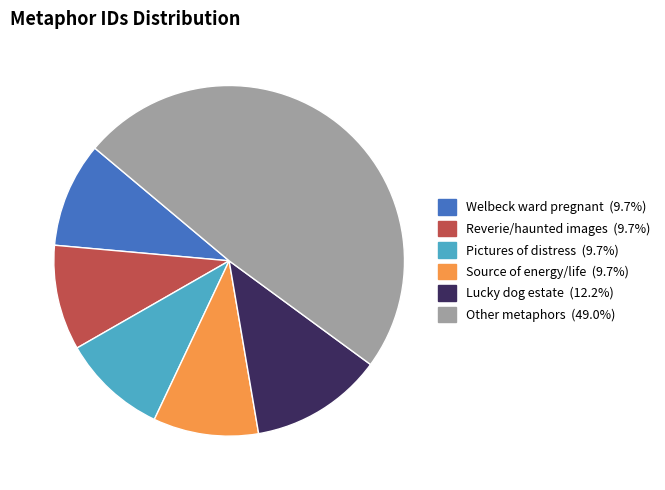

Is there any slice that represents more than half of the pie?

No